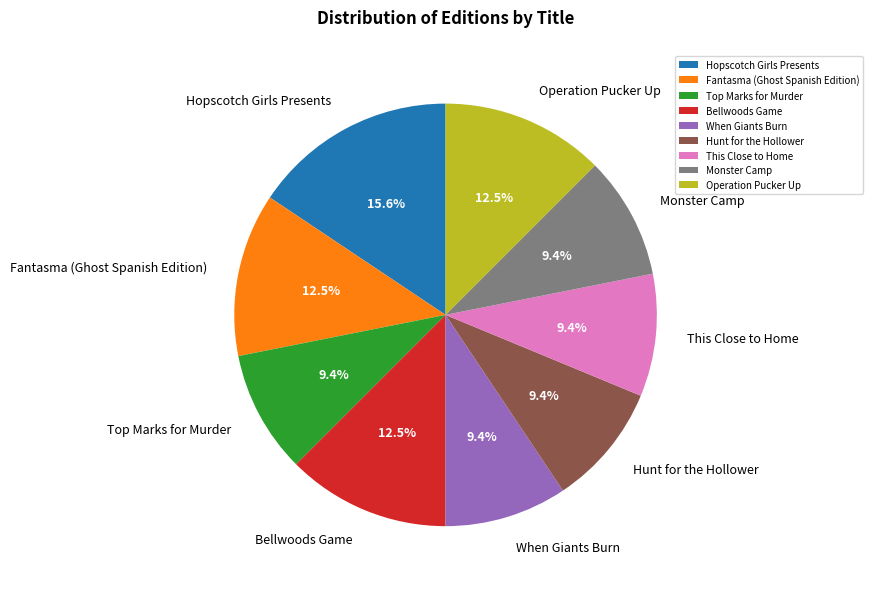

Do Monster Camp and Operation Pucker Up together represent more than half of the pie?

No